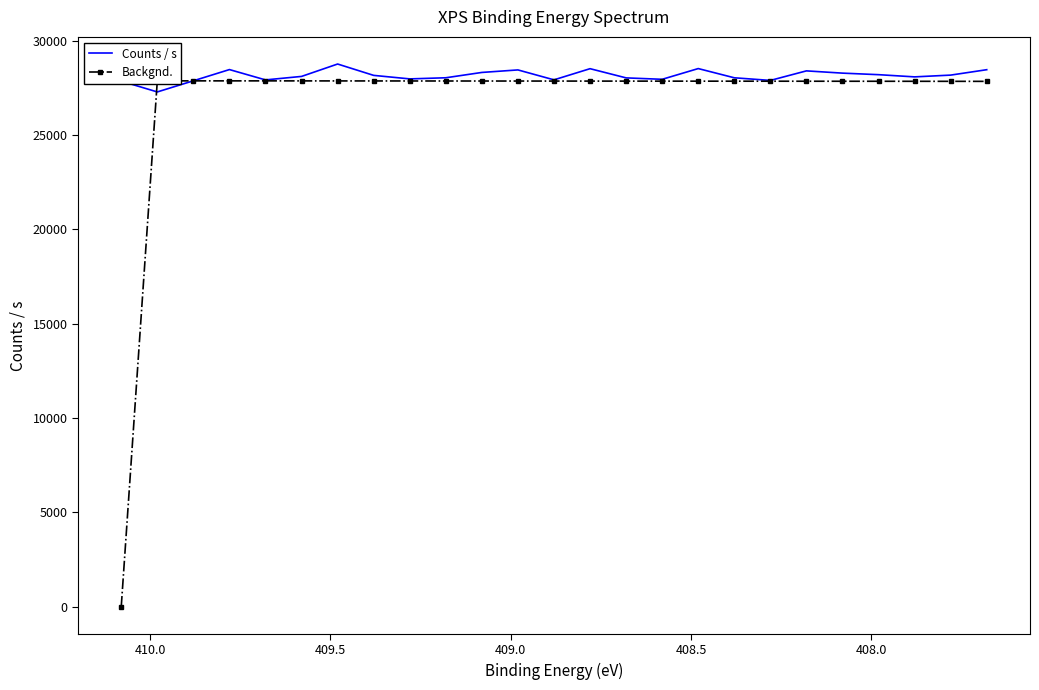

Which series has the largest range (max minus min)?

Backgnd.